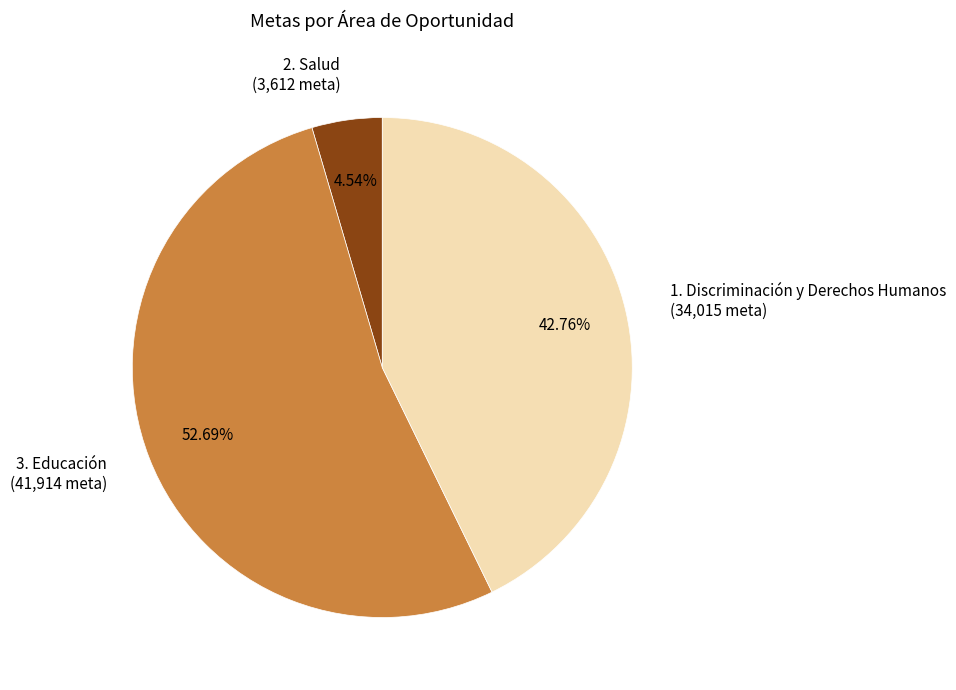

Which has a higher value, 1. Discriminación y Derechos Humanos (34,015 meta) or 2. Salud (3,612 meta)?

1. Discriminación y Derechos Humanos (34,015 meta)